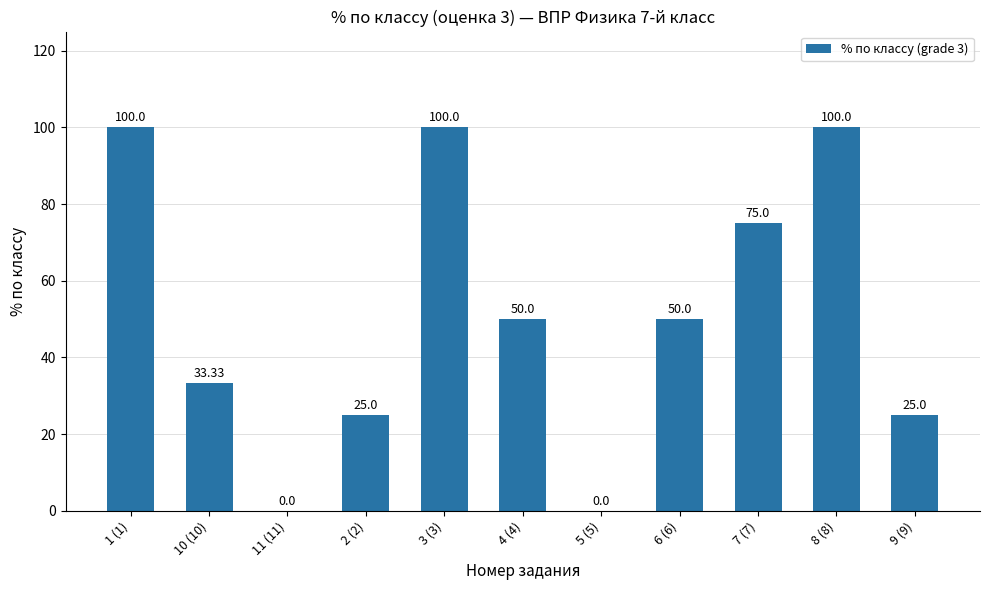

Approximately how many times larger is the value at 8 (8) compared to 1 (1)?

1.0